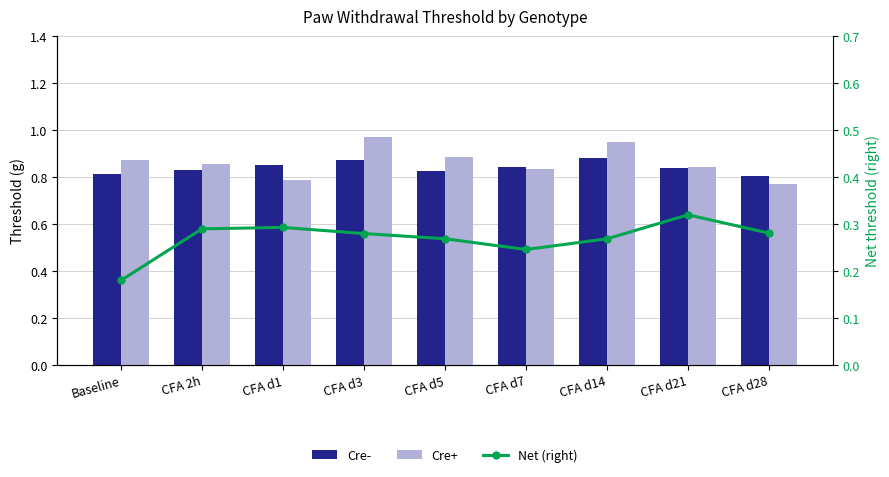

Reading left to right, list all the values displayed in this chart.

Cre-: Baseline=0.8	CFA 2h=0.8	CFA d1=0.9	CFA d3=0.9	CFA d5=0.8	CFA d7=0.8	CFA d14=0.9	CFA d21=0.8	CFA d28=0.8
Cre+: Baseline=0.9	CFA 2h=0.9	CFA d1=0.8	CFA d3=1.0	CFA d5=0.9	CFA d7=0.8	CFA d14=1.0	CFA d21=0.8	CFA d28=0.8
Net (right): Baseline=0.2	CFA 2h=0.3	CFA d1=0.3	CFA d3=0.3	CFA d5=0.3	CFA d7=0.2	CFA d14=0.3	CFA d21=0.3	CFA d28=0.3